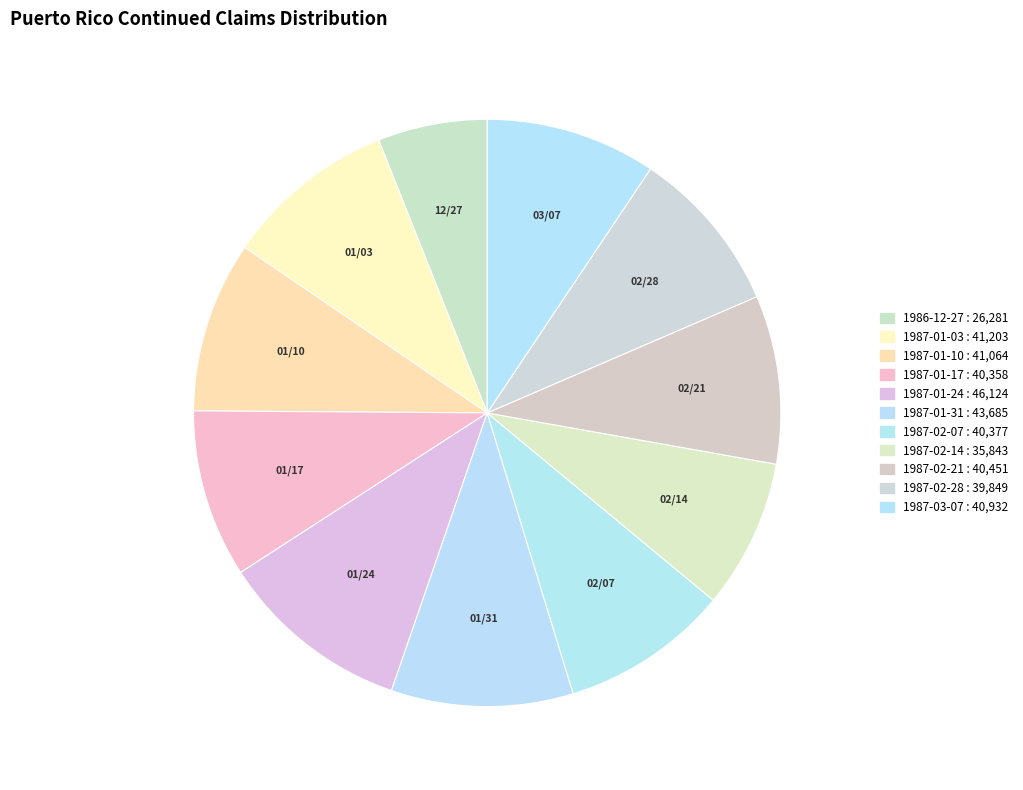

How many slices are in this pie chart?

11